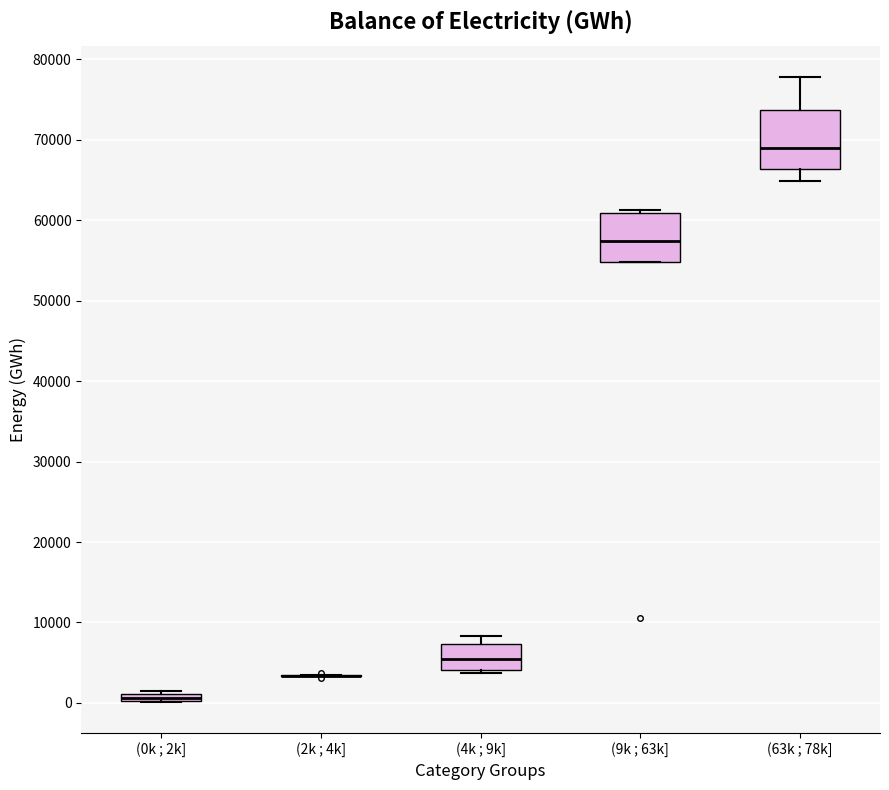

Comparing the boxes themselves (not the whiskers), which one is the tallest?

(63k ; 78k]